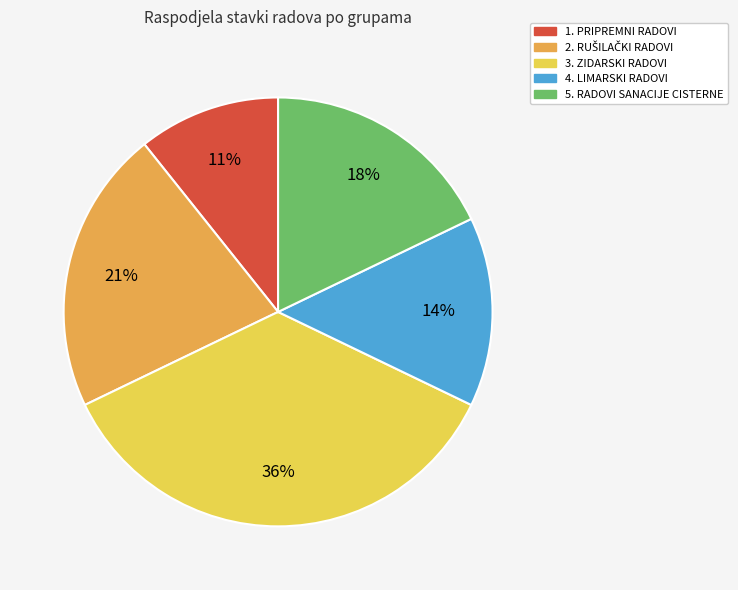

Combined, do 1. PRIPREMNI RADOVI and 3. ZIDARSKI RADOVI account for over 50%?

No